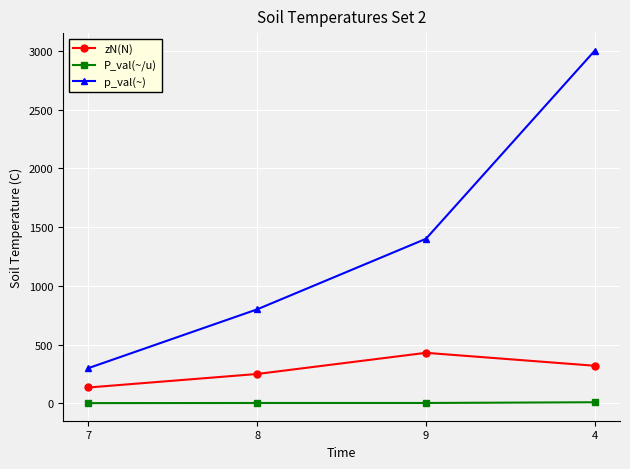

The value of zN(N) at 8 is 119.2. True or false?

False